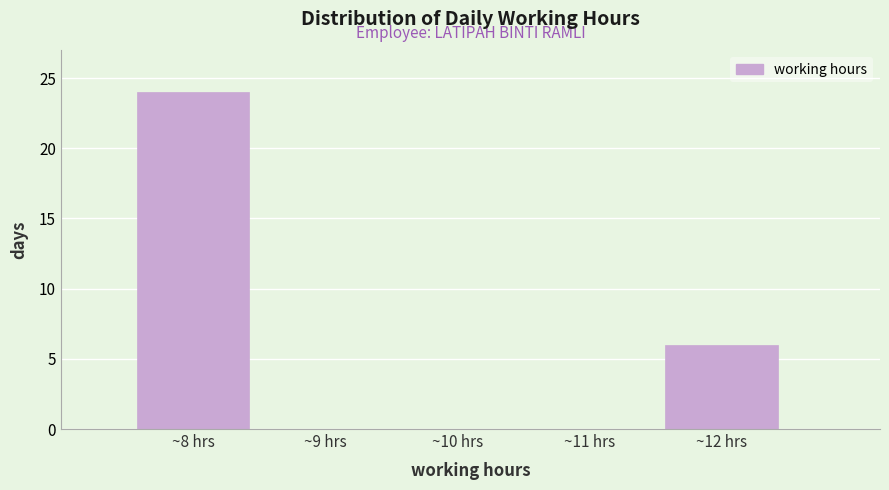

What is the height of the bar covering 7.5 to 8.5 on the x-axis? The values are not printed on the chart, so give them approximately, as read against the axis.

24